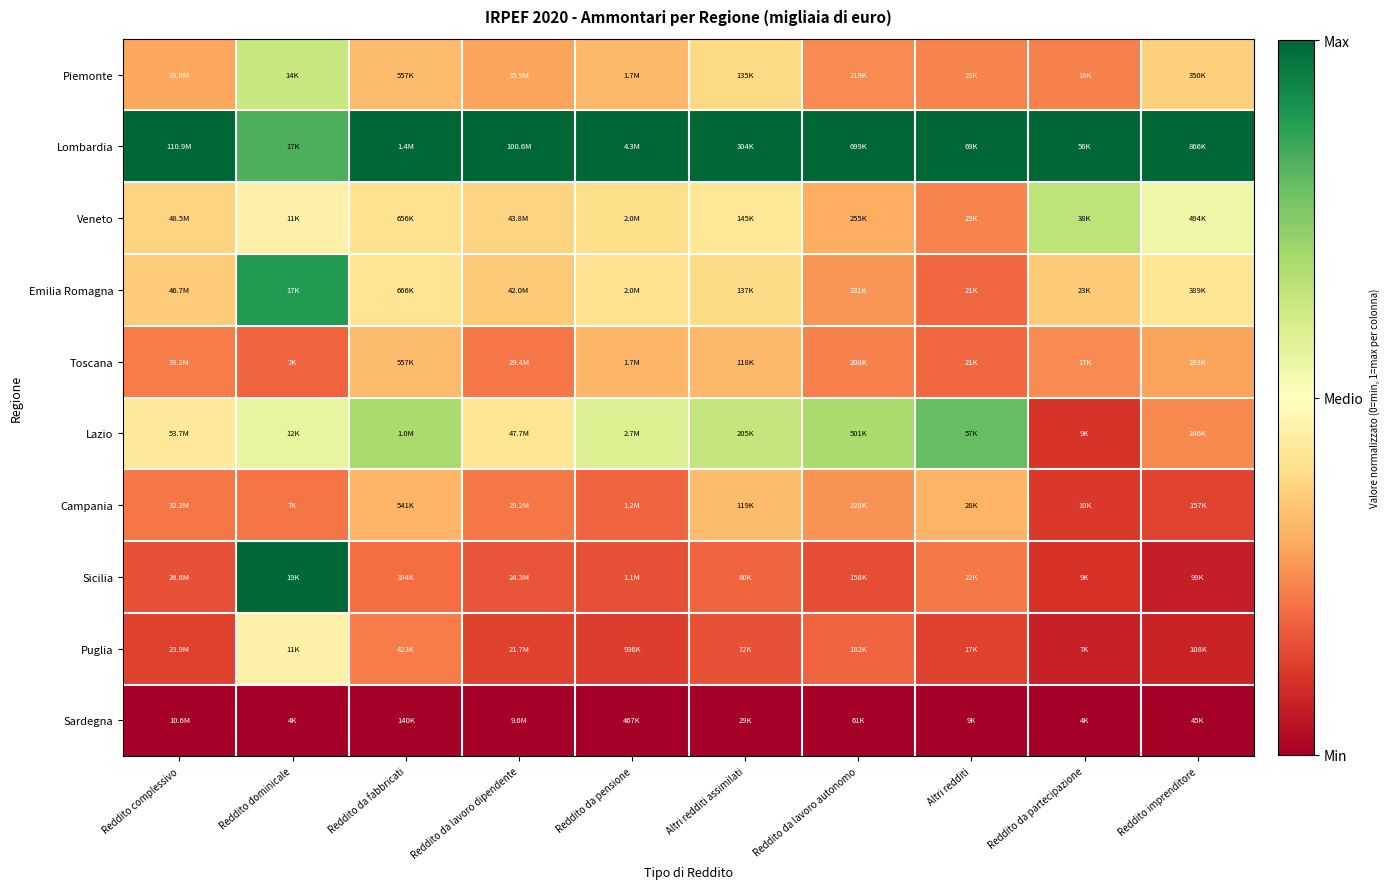

Reading right to left, list all the values displayed in this chart.

Piemonte: Reddito imprenditore=0.4	Reddito da partecipazione=0.2	Altri redditi=0.2	Reddito da lavoro autonomo=0.2	Altri redditi assimilati=0.4	Reddito da pensione=0.3	Reddito da lavoro dipendente=0.3	Reddito da fabbricati=0.3	Reddito dominicale=0.6	Reddito complessivo=0.3
Lombardia: Reddito imprenditore=1.0	Reddito da partecipazione=1.0	Altri redditi=1.0	Reddito da lavoro autonomo=1.0	Altri redditi assimilati=1.0	Reddito da pensione=1.0	Reddito da lavoro dipendente=1.0	Reddito da fabbricati=1.0	Reddito dominicale=0.8	Reddito complessivo=1.0
Veneto: Reddito imprenditore=0.5	Reddito da partecipazione=0.7	Altri redditi=0.2	Reddito da lavoro autonomo=0.3	Altri redditi assimilati=0.4	Reddito da pensione=0.4	Reddito da lavoro dipendente=0.4	Reddito da fabbricati=0.4	Reddito dominicale=0.5	Reddito complessivo=0.4
Emilia Romagna: Reddito imprenditore=0.4	Reddito da partecipazione=0.4	Altri redditi=0.2	Reddito da lavoro autonomo=0.3	Altri redditi assimilati=0.4	Reddito da pensione=0.4	Reddito da lavoro dipendente=0.4	Reddito da fabbricati=0.4	Reddito dominicale=0.9	Reddito complessivo=0.4
Toscana: Reddito imprenditore=0.3	Reddito da partecipazione=0.2	Altri redditi=0.2	Reddito da lavoro autonomo=0.2	Altri redditi assimilati=0.3	Reddito da pensione=0.3	Reddito da lavoro dipendente=0.2	Reddito da fabbricati=0.3	Reddito dominicale=0.2	Reddito complessivo=0.2
Lazio: Reddito imprenditore=0.2	Reddito da partecipazione=0.1	Altri redditi=0.8	Reddito da lavoro autonomo=0.7	Altri redditi assimilati=0.6	Reddito da pensione=0.6	Reddito da lavoro dipendente=0.4	Reddito da fabbricati=0.7	Reddito dominicale=0.6	Reddito complessivo=0.4
Campania: Reddito imprenditore=0.1	Reddito da partecipazione=0.1	Altri redditi=0.3	Reddito da lavoro autonomo=0.3	Altri redditi assimilati=0.3	Reddito da pensione=0.2	Reddito da lavoro dipendente=0.2	Reddito da fabbricati=0.3	Reddito dominicale=0.2	Reddito complessivo=0.2
Sicilia: Reddito imprenditore=0.1	Reddito da partecipazione=0.1	Altri redditi=0.2	Reddito da lavoro autonomo=0.2	Altri redditi assimilati=0.2	Reddito da pensione=0.2	Reddito da lavoro dipendente=0.2	Reddito da fabbricati=0.2	Reddito dominicale=1.0	Reddito complessivo=0.2
Puglia: Reddito imprenditore=0.1	Reddito da partecipazione=0.1	Altri redditi=0.1	Reddito da lavoro autonomo=0.2	Altri redditi assimilati=0.2	Reddito da pensione=0.1	Reddito da lavoro dipendente=0.1	Reddito da fabbricati=0.2	Reddito dominicale=0.5	Reddito complessivo=0.1
Sardegna: Reddito imprenditore=0.0	Reddito da partecipazione=0.0	Altri redditi=0.0	Reddito da lavoro autonomo=0.0	Altri redditi assimilati=0.0	Reddito da pensione=0.0	Reddito da lavoro dipendente=0.0	Reddito da fabbricati=0.0	Reddito dominicale=0.0	Reddito complessivo=0.0